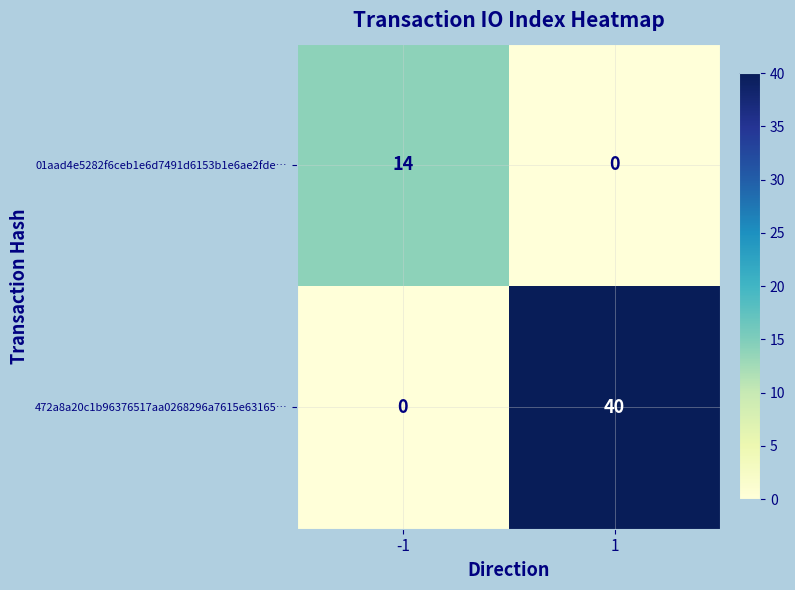

Read the 472a8a20c1b96376517aa0268296a7615e63165… value at 1, to the nearest 5.

40